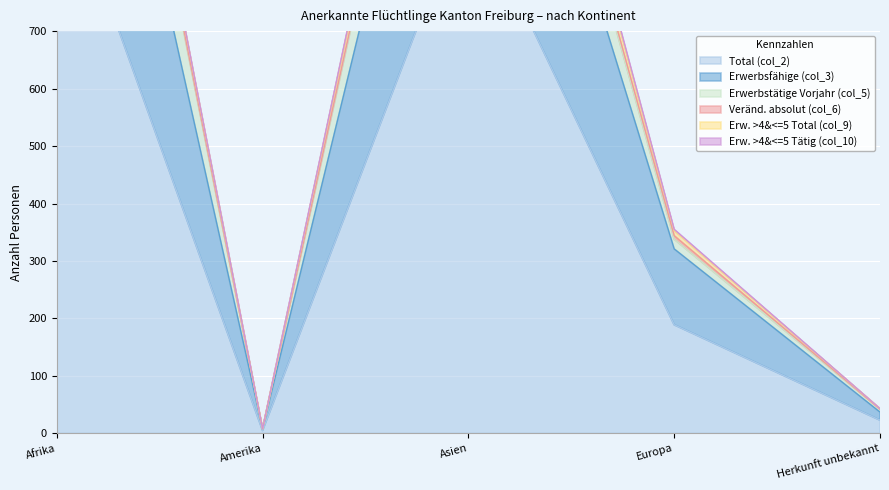

Where is the first local maximum for Erwerbsfähige (col_3)?

Asien